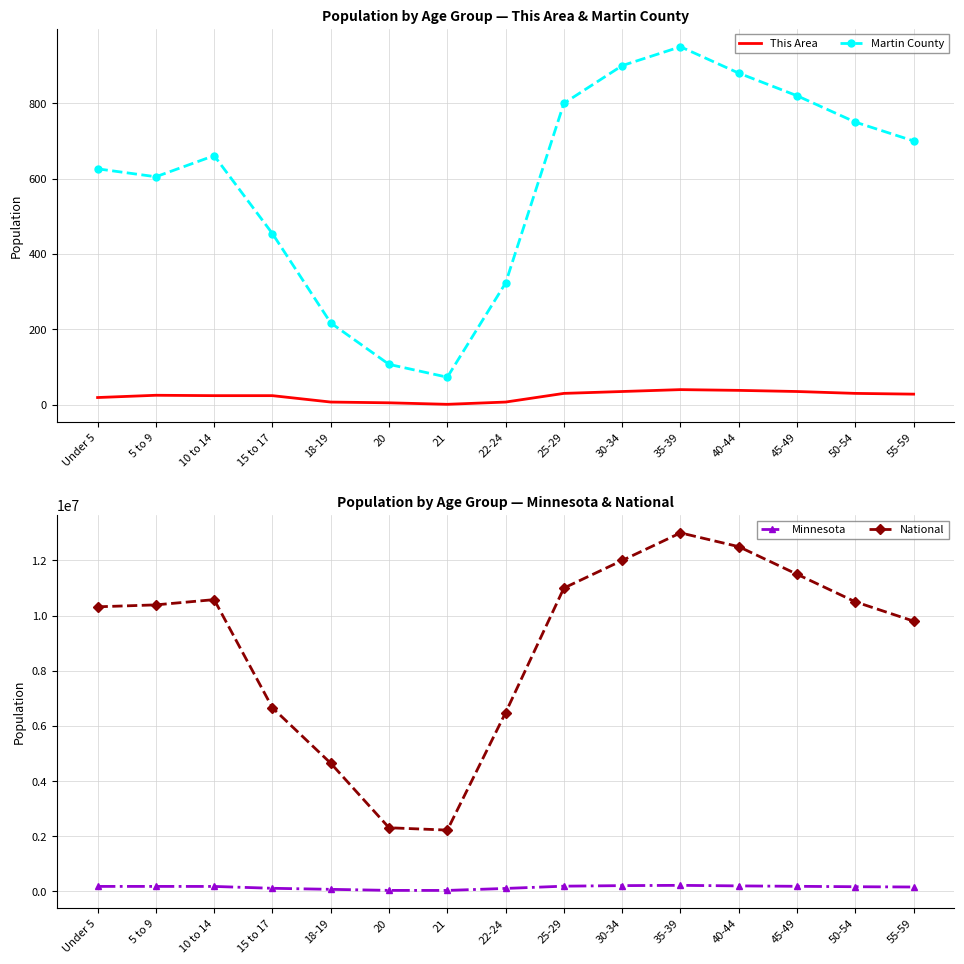

Which series has the widest spread of values?

National